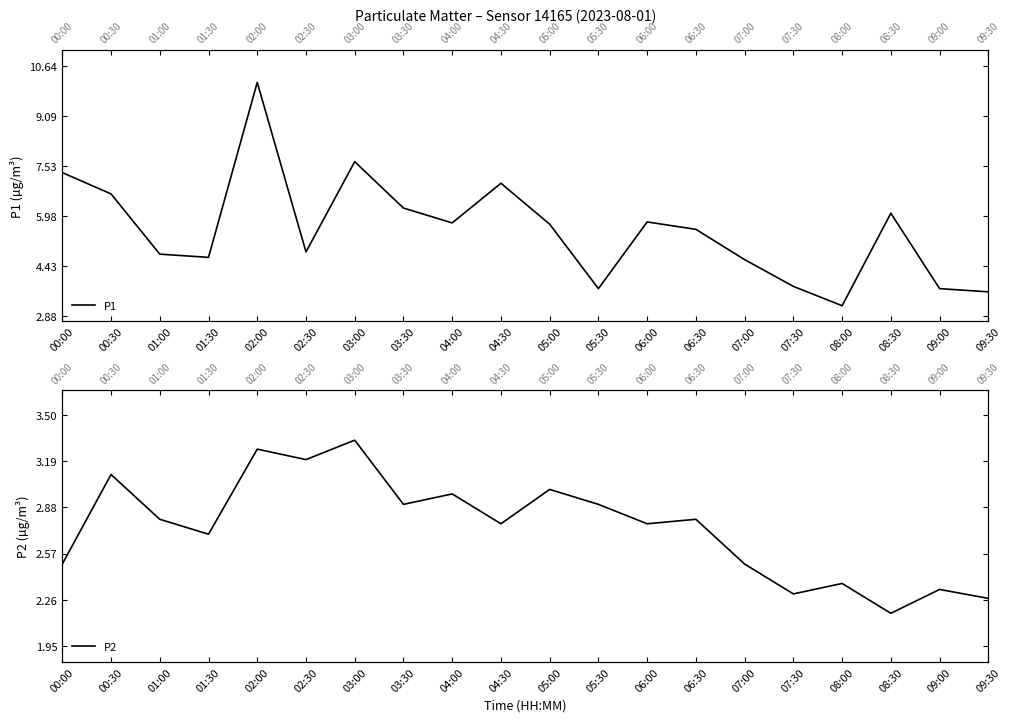

The P1 series shows 3.7 at 09:00. True or false?

True